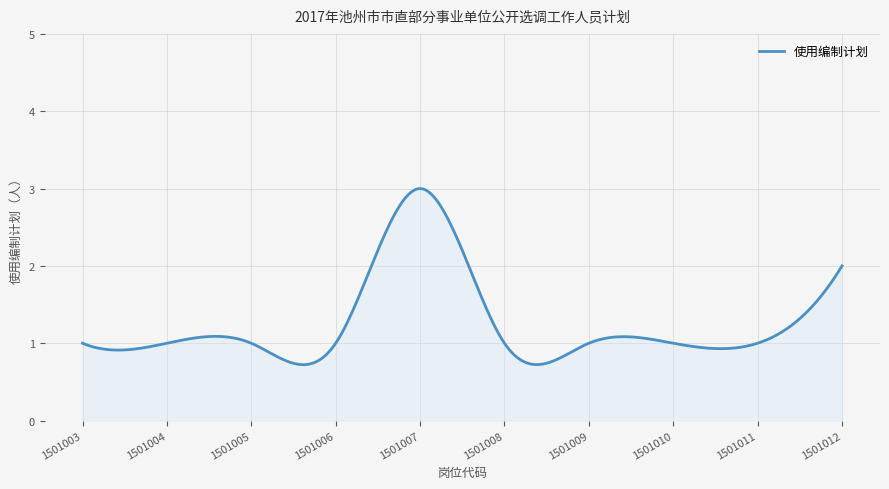

What is the difference between the maximum and minimum values?

2.3